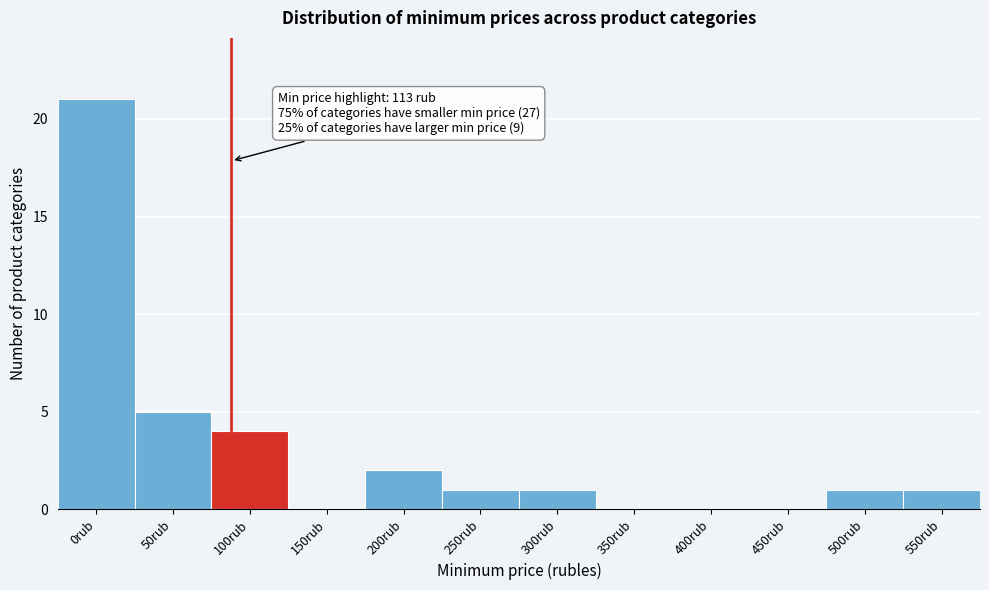

Reading right to left, what are all the values shown in this chart?

550rub=1	500rub=1	450rub=0	400rub=0	350rub=0	300rub=1	250rub=1	200rub=2	150rub=0	100rub=4	50rub=5	0rub=21